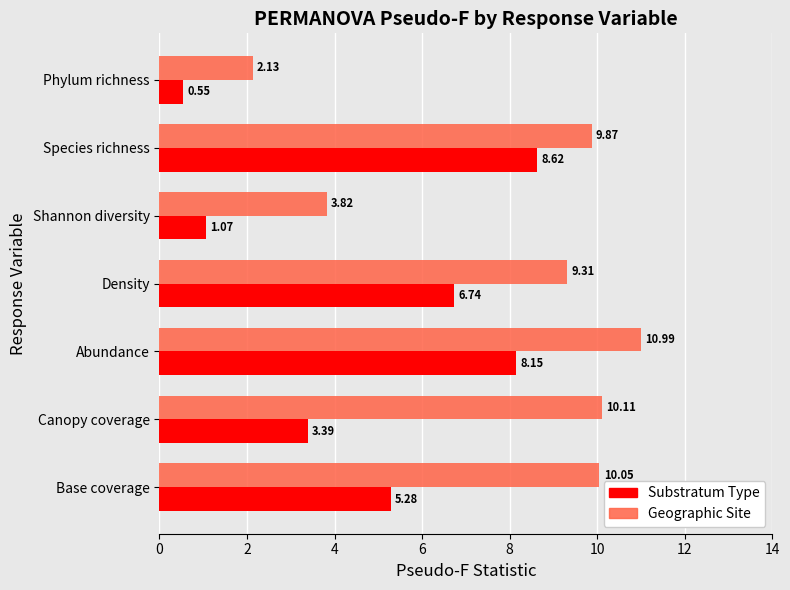

At which label is Substratum Type closest to 4?

Canopy coverage